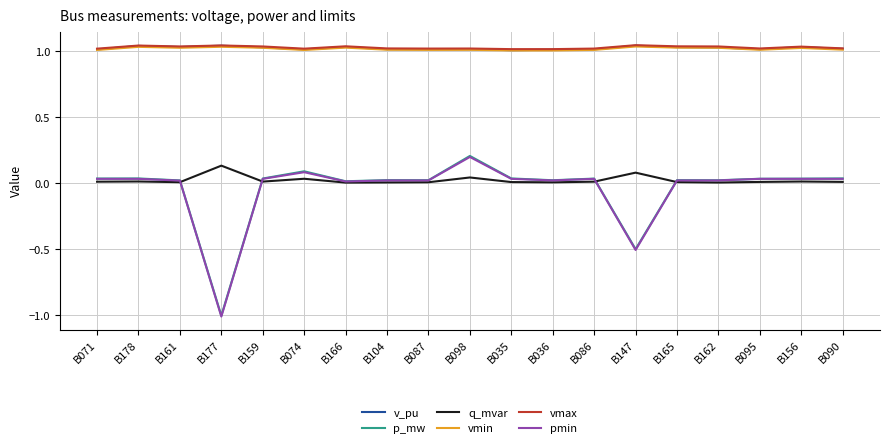

How many lines are shown in the chart?

6